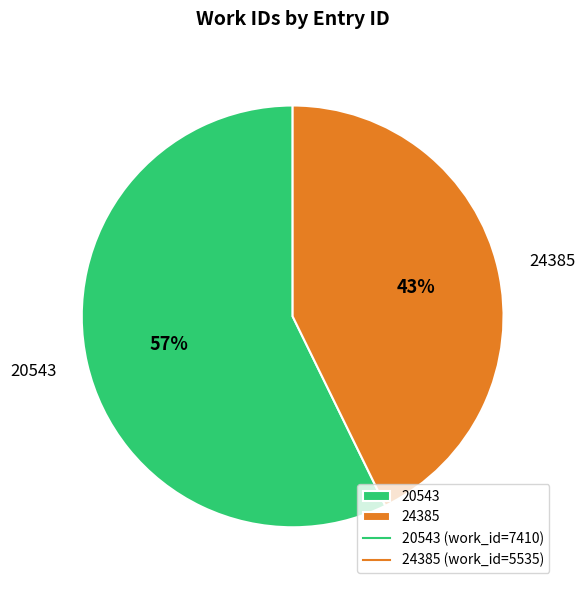

How many segments does this pie chart have?

2